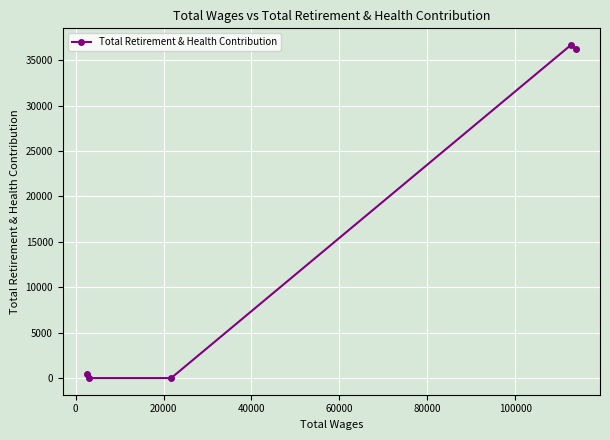

What is the difference between the maximum and minimum values?

36672